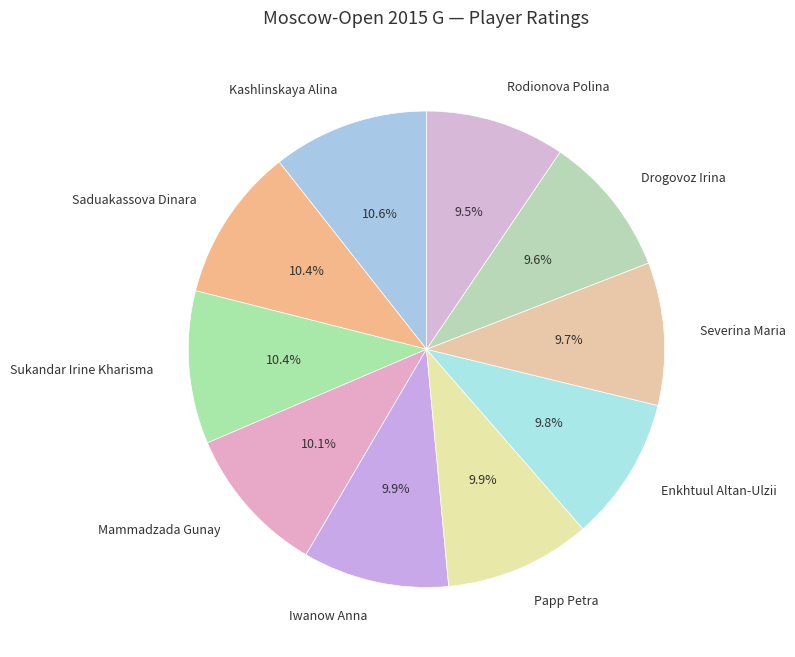

Count the number of slices in the pie.

10